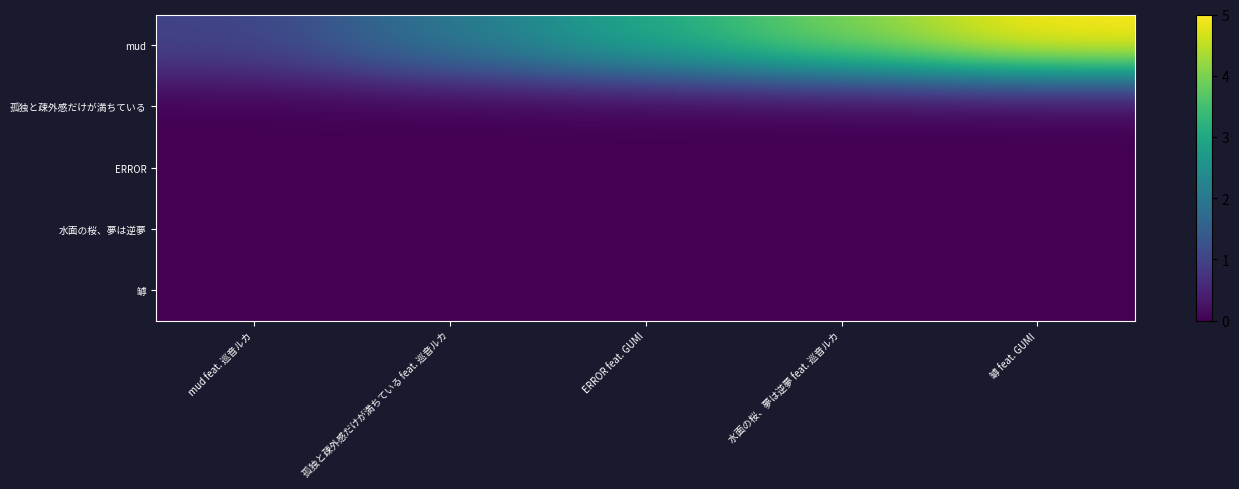

At 罅 feat. GUMI, list the series in order from smallest to largest.

孤独と疎外感だけが満ちている, ERROR, 水面の桜、夢は逆夢, 罅, mud